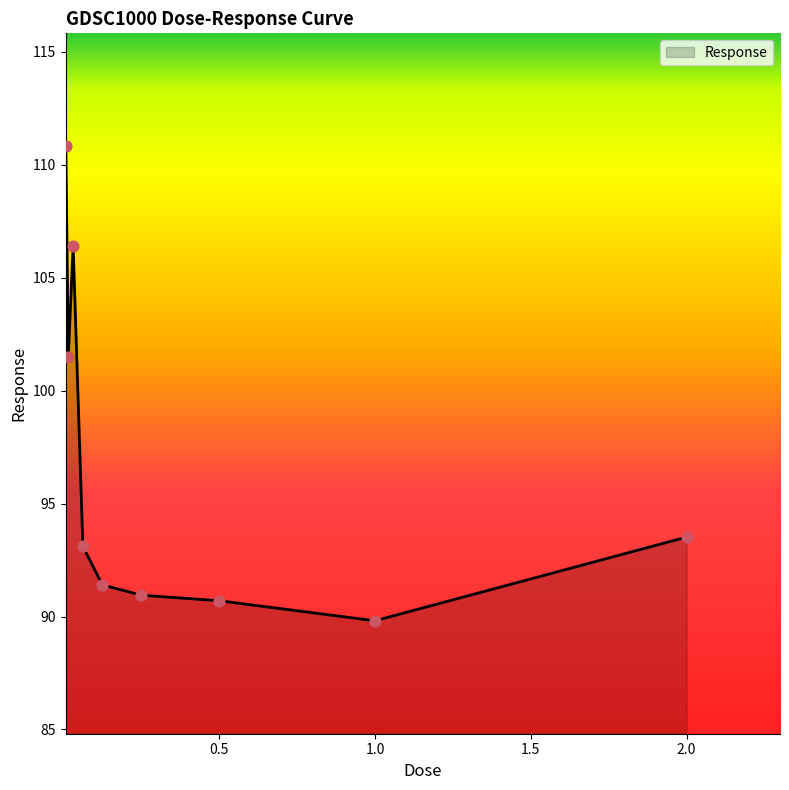

What is the maximum value shown in the chart?

110.8